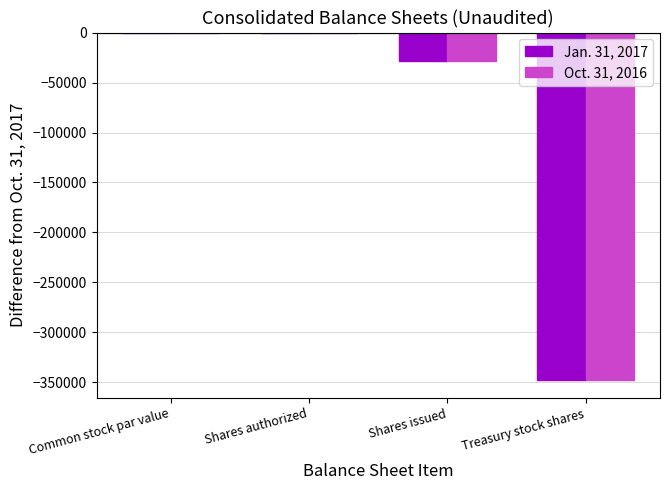

What is the sum of the Jan. 31, 2017 values at Shares issued and Common stock par value?

-28000